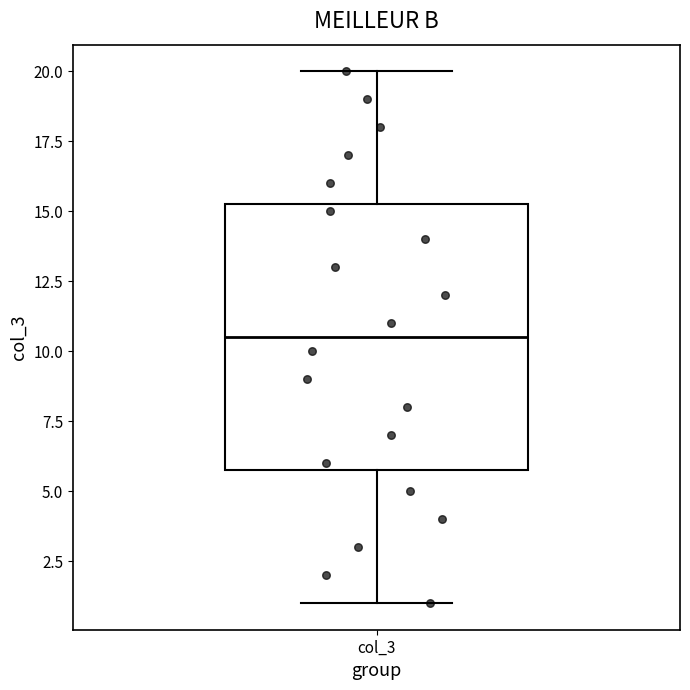

Read this box plot against the y-axis: the position of the median line, the range covered by the box, and the ends of both whiskers. The values are not printed on the chart, so give them approximately, as read against the axis.

median 10.5, box 6.0 to 15.5, whiskers 1.0 to 20.0